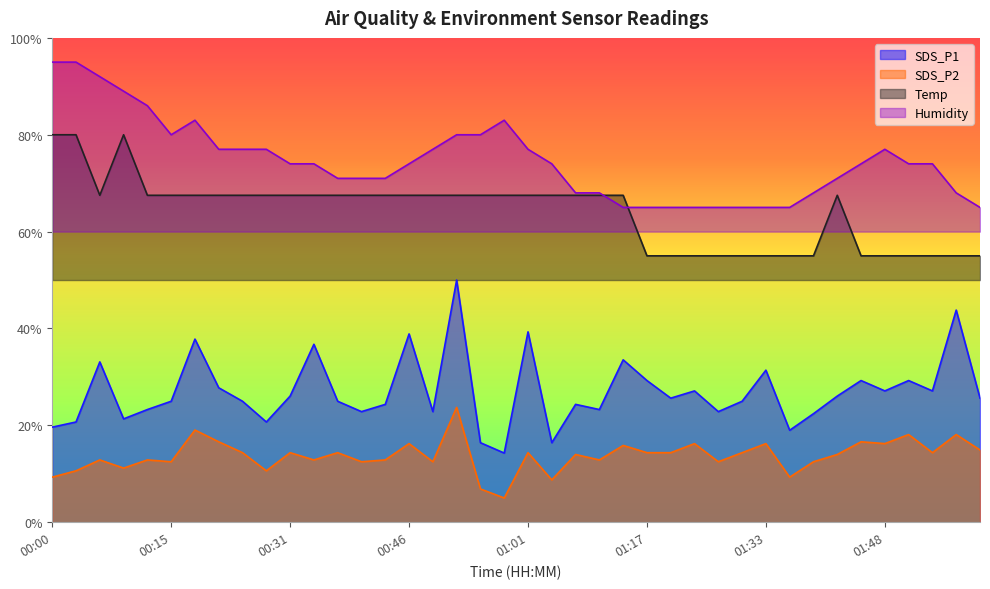

How many data points does each series have?

40